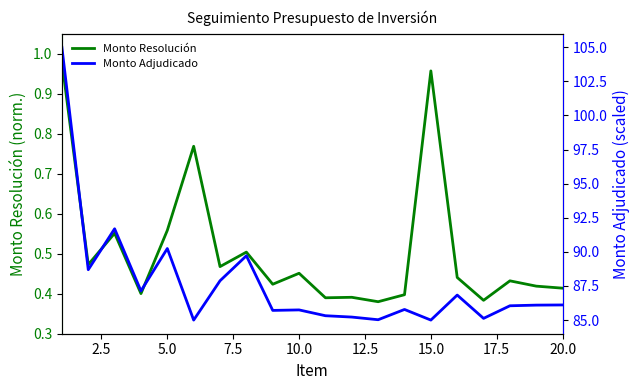

Reading left to right, list all the values displayed in this chart.

Monto Resolución: 1.0	0.5	0.6	0.4	0.6	0.8	0.5	0.5	0.4	0.5	0.4	0.4	0.4	0.4	1.0	0.4	0.4	0.4	0.4	0.4
Monto Adjudicado: 105.0	88.7	91.7	87.1	90.2	85.0	87.9	89.7	85.7	85.7	85.3	85.2	85.0	85.8	85.0	86.8	85.1	86.0	86.1	86.1